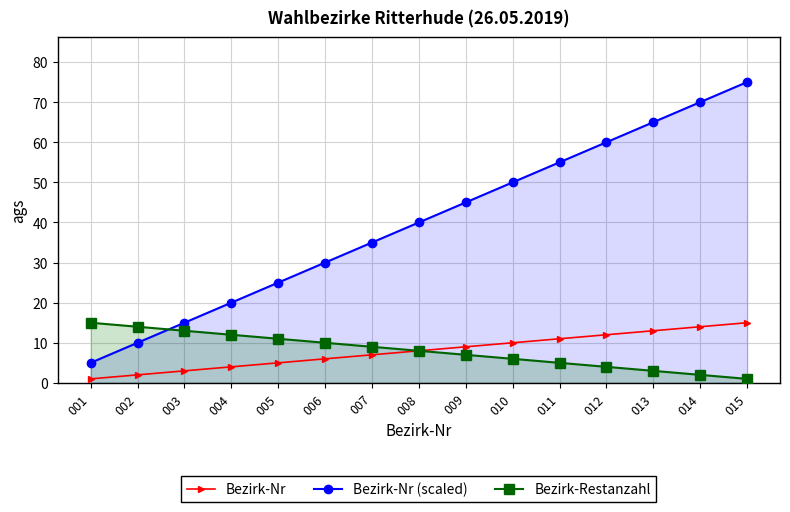

Reading right to left, what are all the values shown in this chart?

Bezirk-Nr: 15	14	13	12	11	10	9	8	7	6	5	4	3	2	1
Bezirk-Nr (scaled): 75	70	65	60	55	50	45	40	35	30	25	20	15	10	5
Bezirk-Restanzahl: 1	2	3	4	5	6	7	8	9	10	11	12	13	14	15